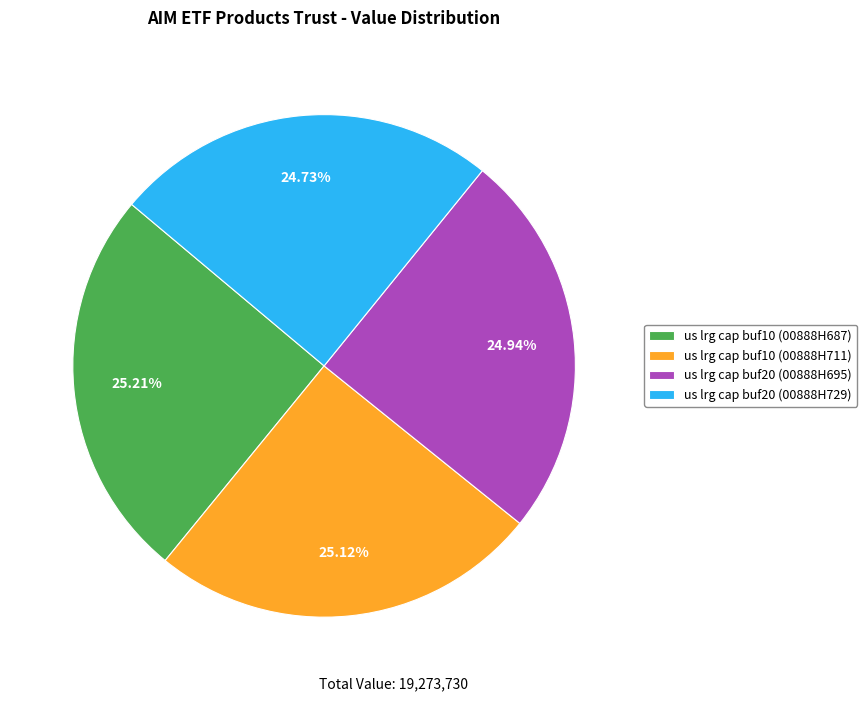

Does any single category account for the majority?

No